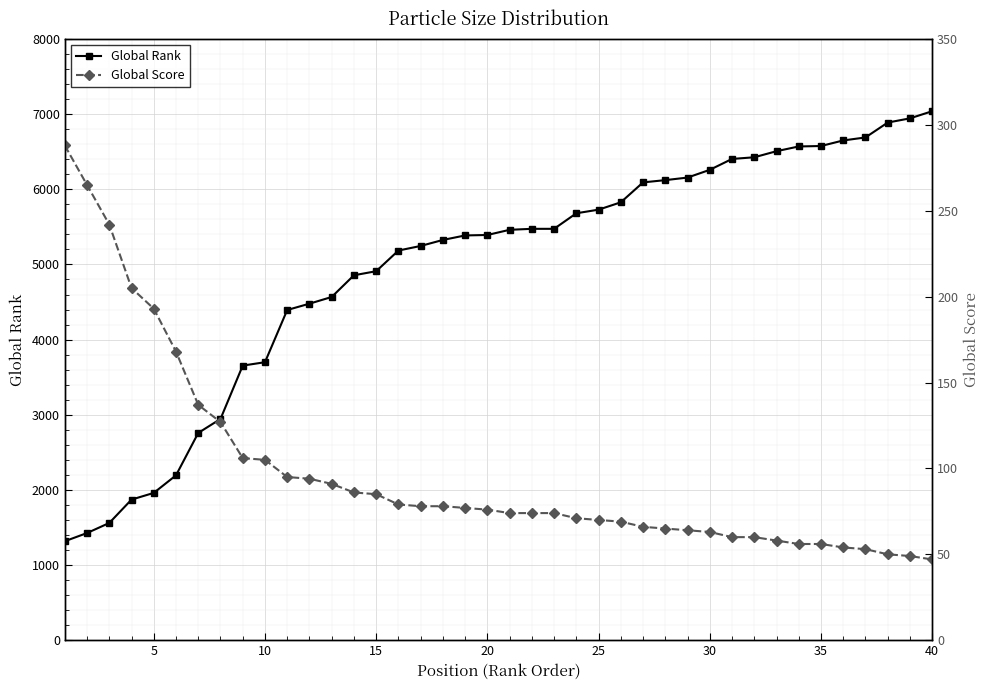

What is the highest value of the Global Rank series?

7039